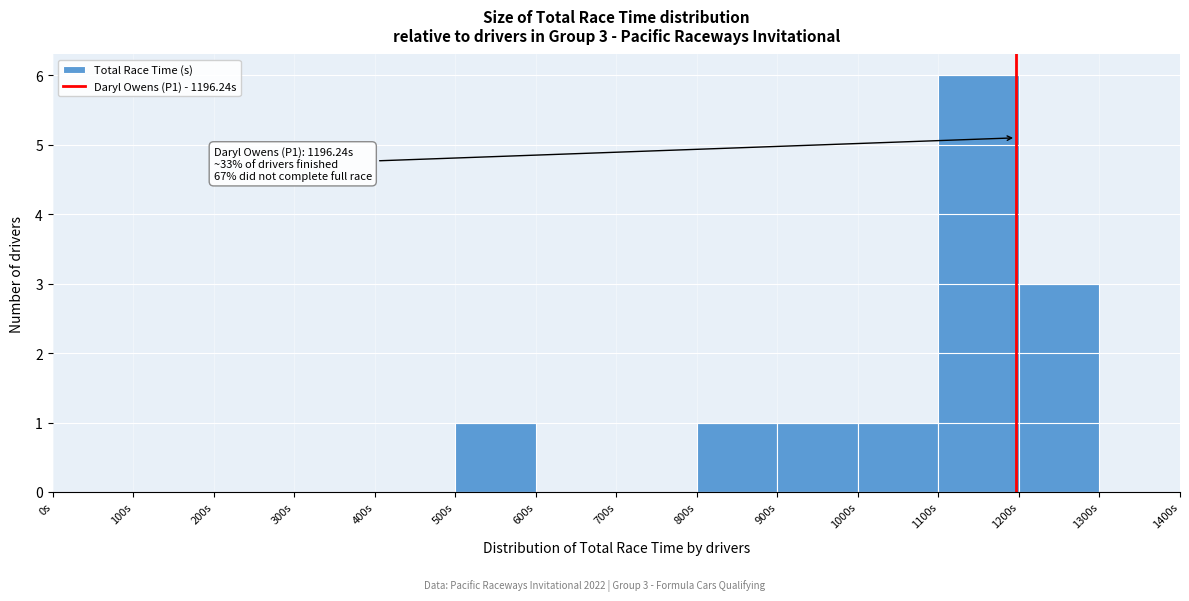

Which range on the x-axis has the tallest bar?

1100 to 1200